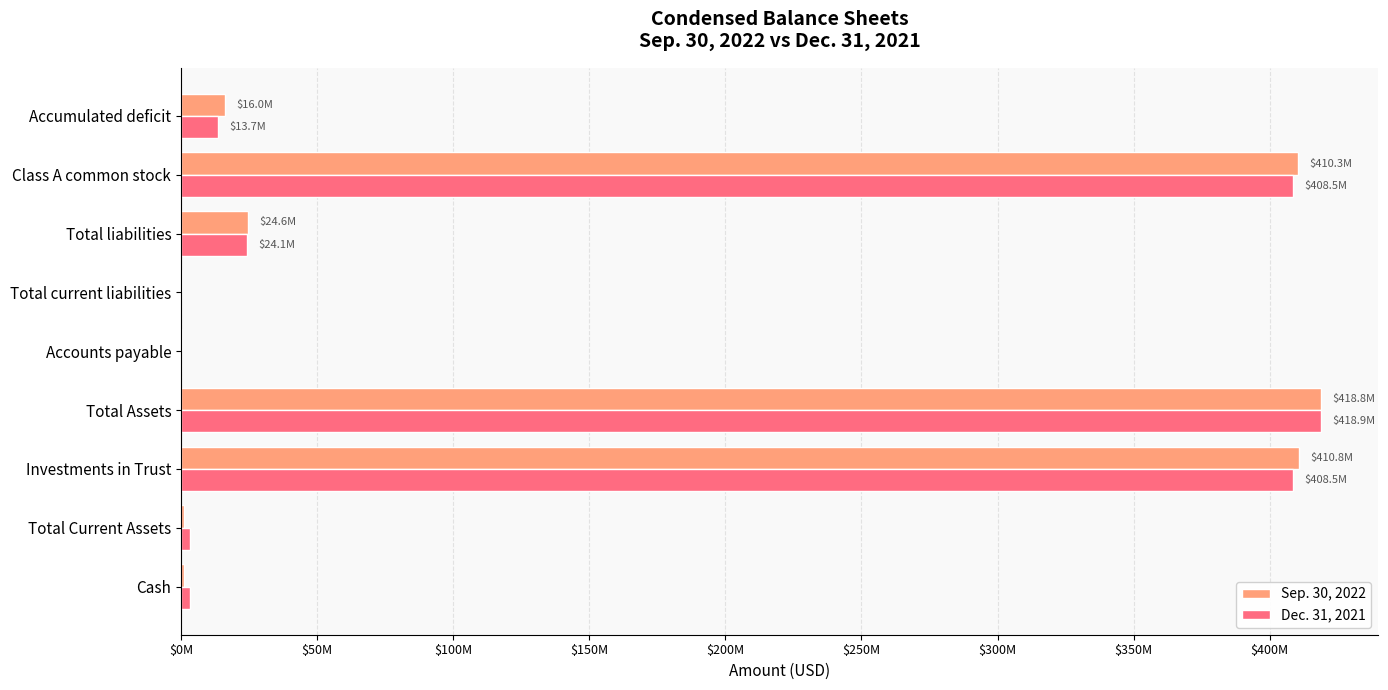

What are all the series names shown in the legend?

Sep. 30, 2022, Dec. 31, 2021